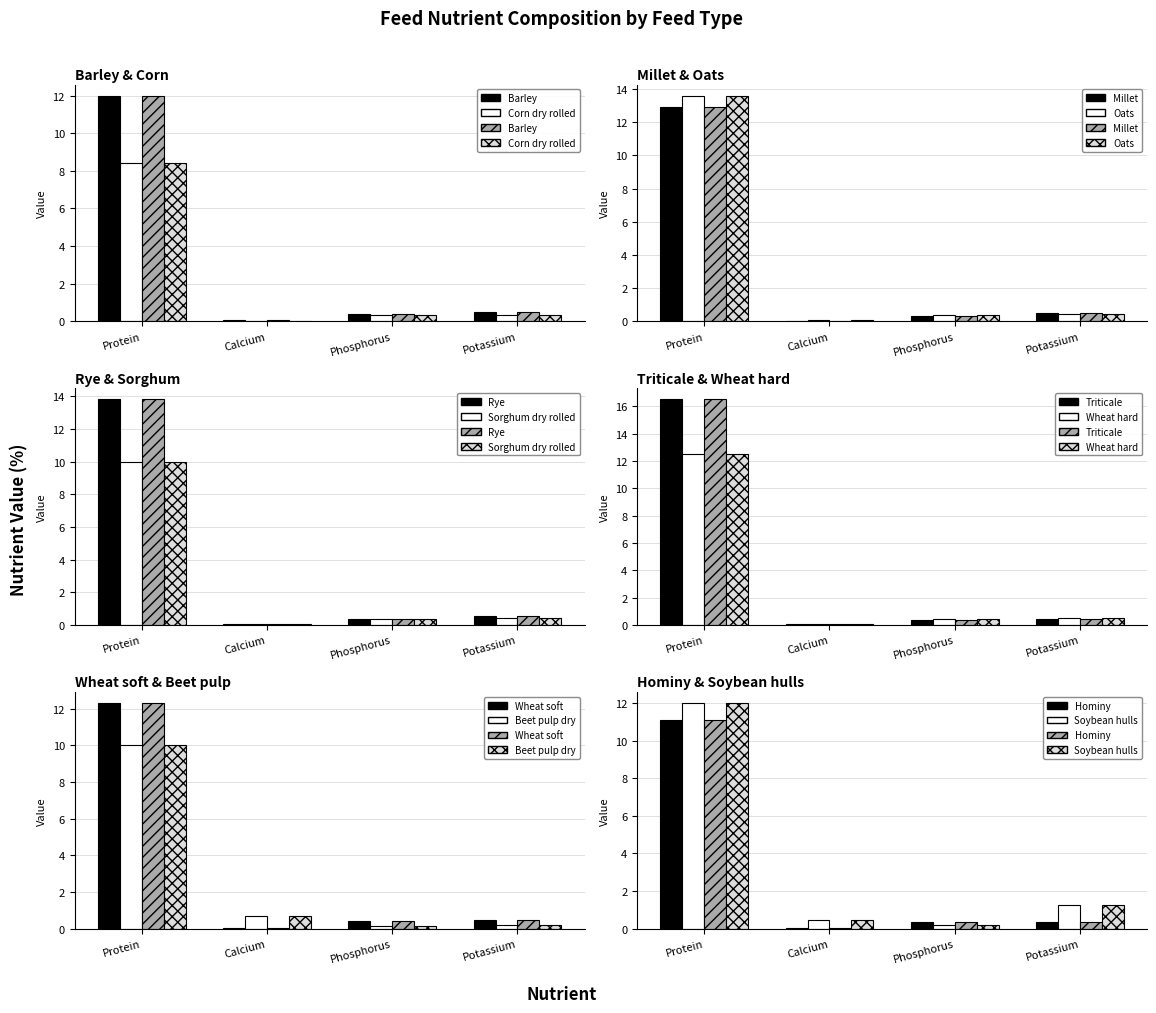

True or false: Protein has a value of 12.0 at Barley.

True